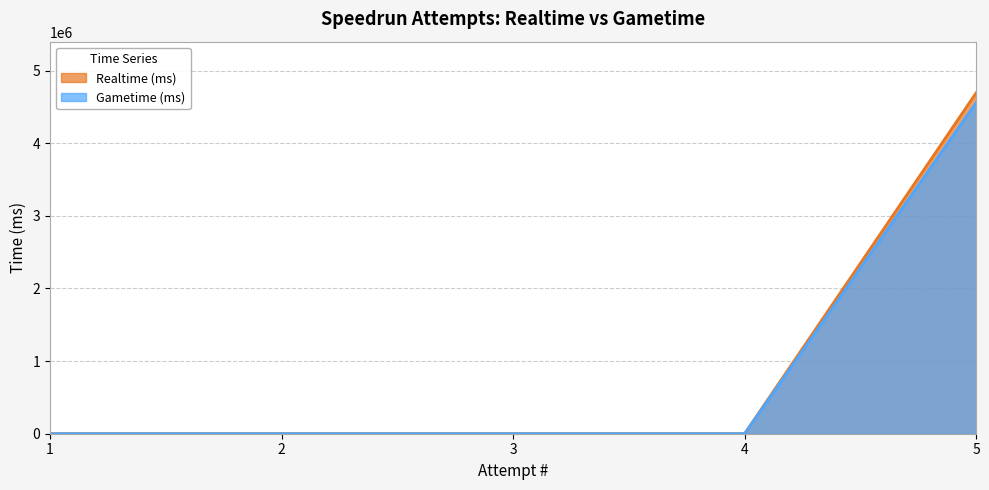

How many lines are shown in the chart?

2